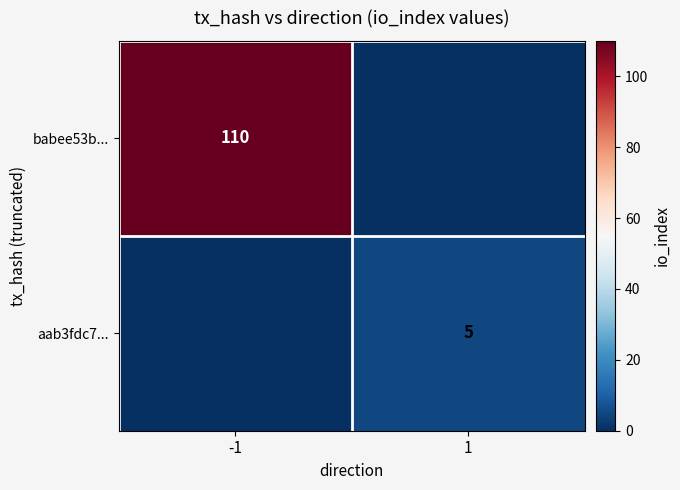

Which has a higher value, 1 or -1?

-1